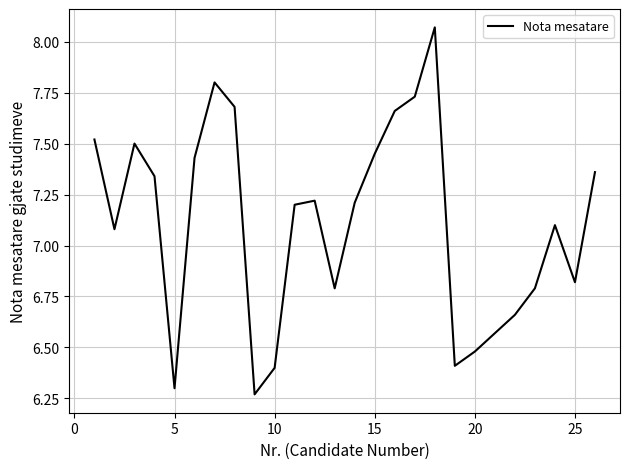

Does the chart have visible grid lines?

Yes